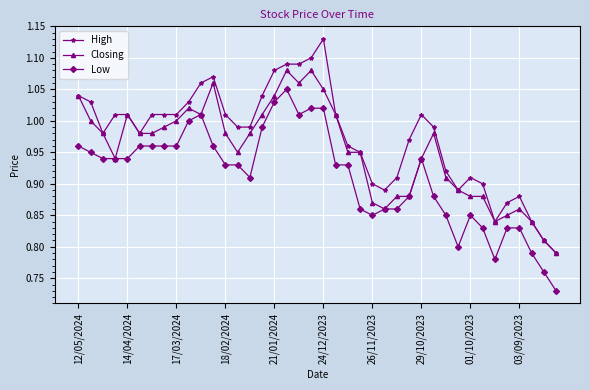

Which series has the largest total across all categories?

High